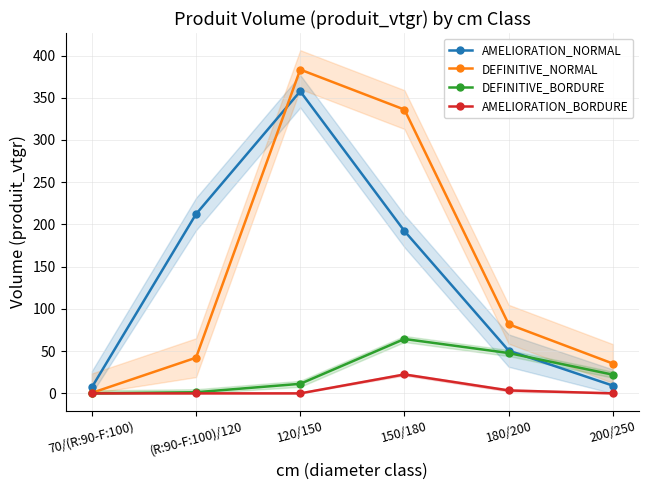

Reading right to left, what are all the values shown in this chart?

AMELIORATION_NORMAL: 9.2	50.7	192.2	357.7	212.3	7.2
DEFINITIVE_NORMAL: 35.3	81.9	336.0	383.4	42.2	0.6
DEFINITIVE_BORDURE: 22.2	47.8	64.4	11.3	1.4	0.0
AMELIORATION_BORDURE: 0.0	3.5	22.4	0.0	0.0	0.0